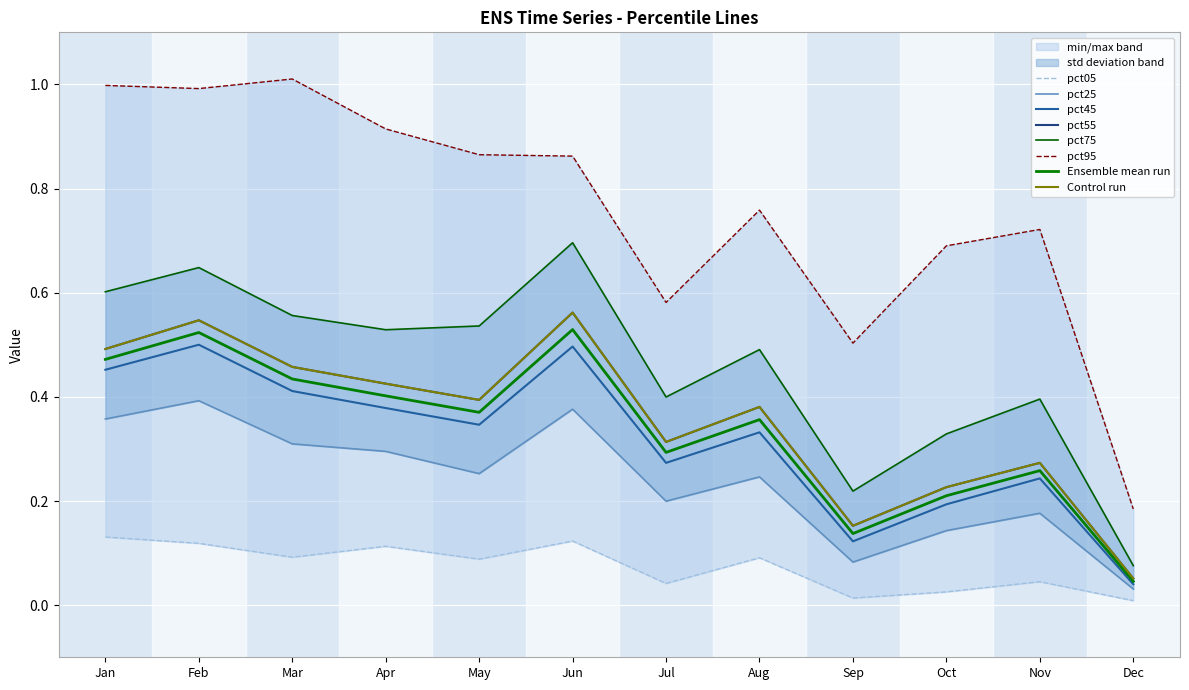

What is the sum of all pct45 values?

3.8